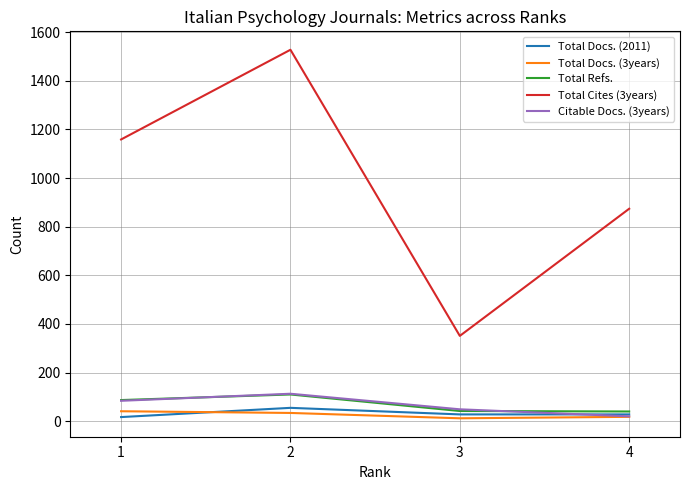

At which category is the sum across all series the highest?

2